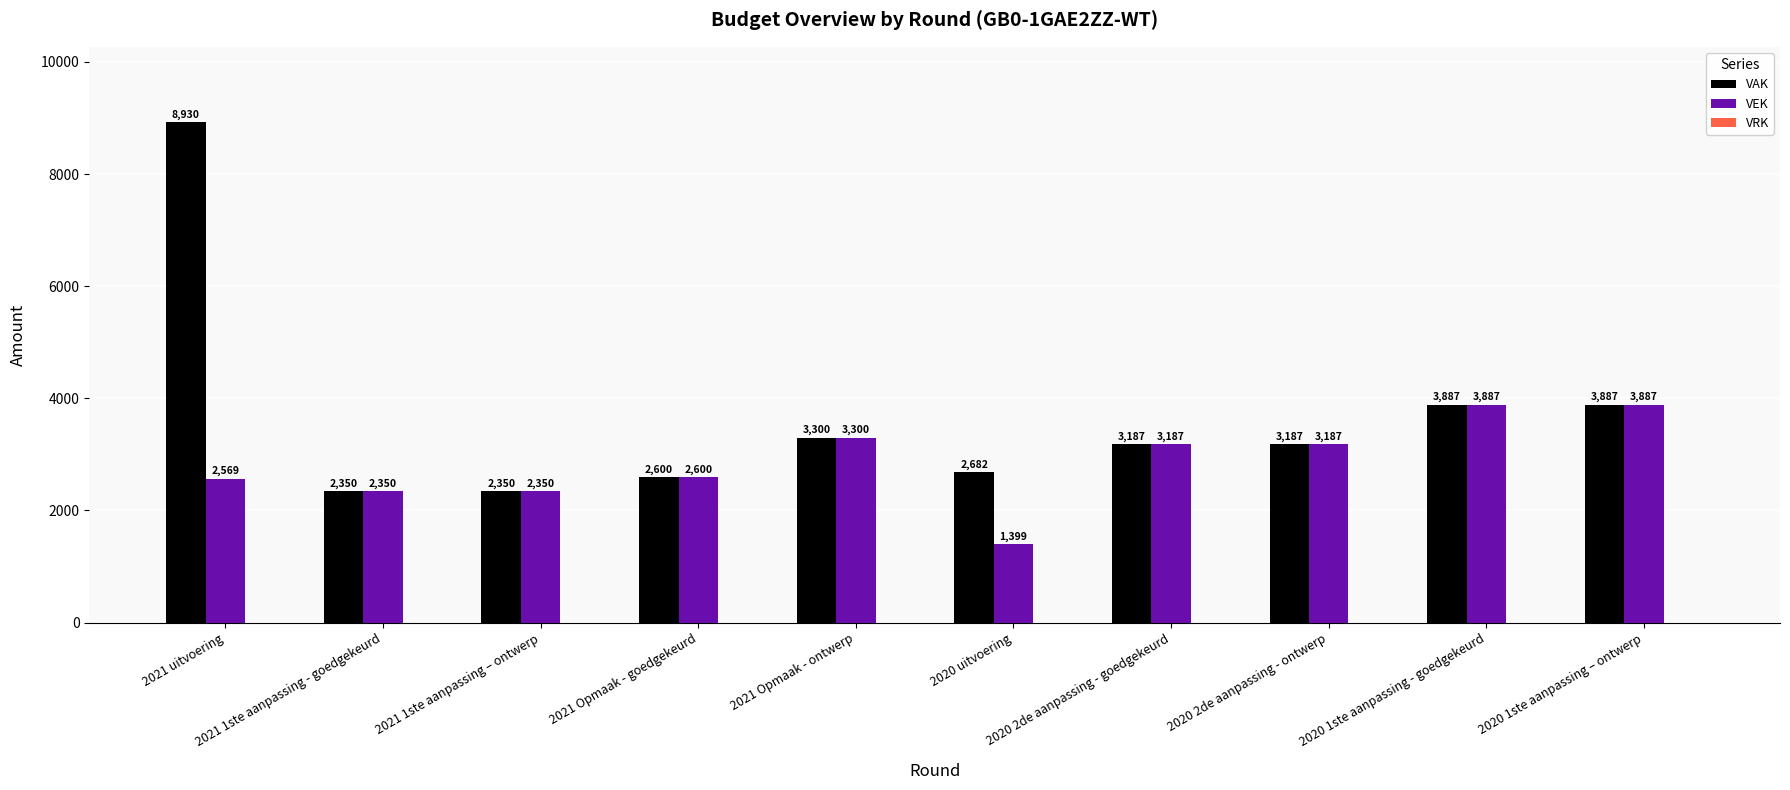

Rank the series by their average value, from lowest to highest.

VEK, VAK